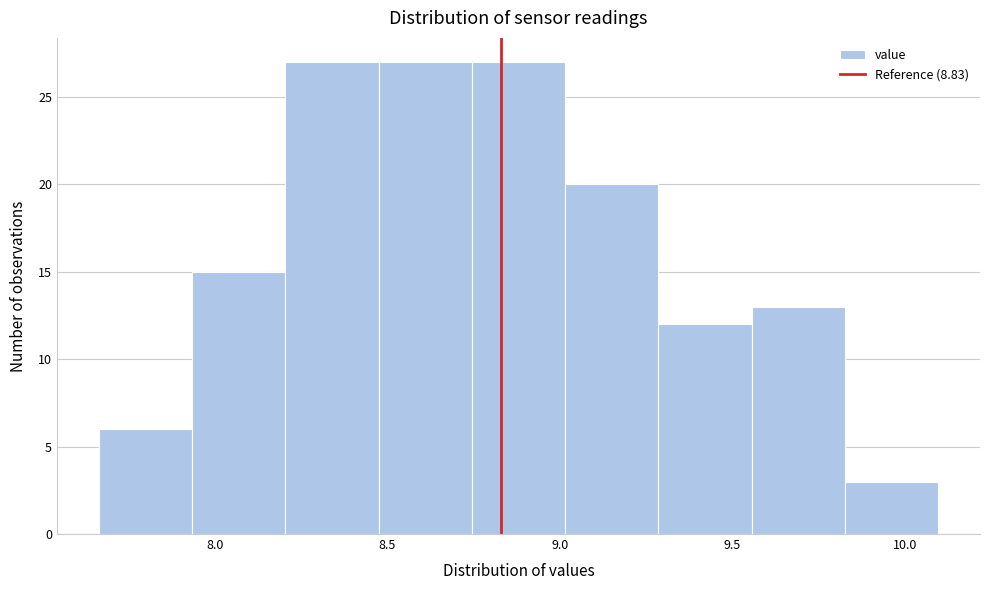

Reading left to right, list every bar in this chart as the range it spans on the x-axis followed by its height. Neither the bar edges nor the heights are printed on the chart, so give them approximately, as read against the axes.

7.665 to 7.935: 6
7.935 to 8.205: 15
8.205 to 8.475: 27
8.475 to 8.745: 27
8.745 to 9.015: 27
9.015 to 9.285: 20
9.285 to 9.555: 12
9.555 to 9.825: 13
9.825 to 10.095: 3